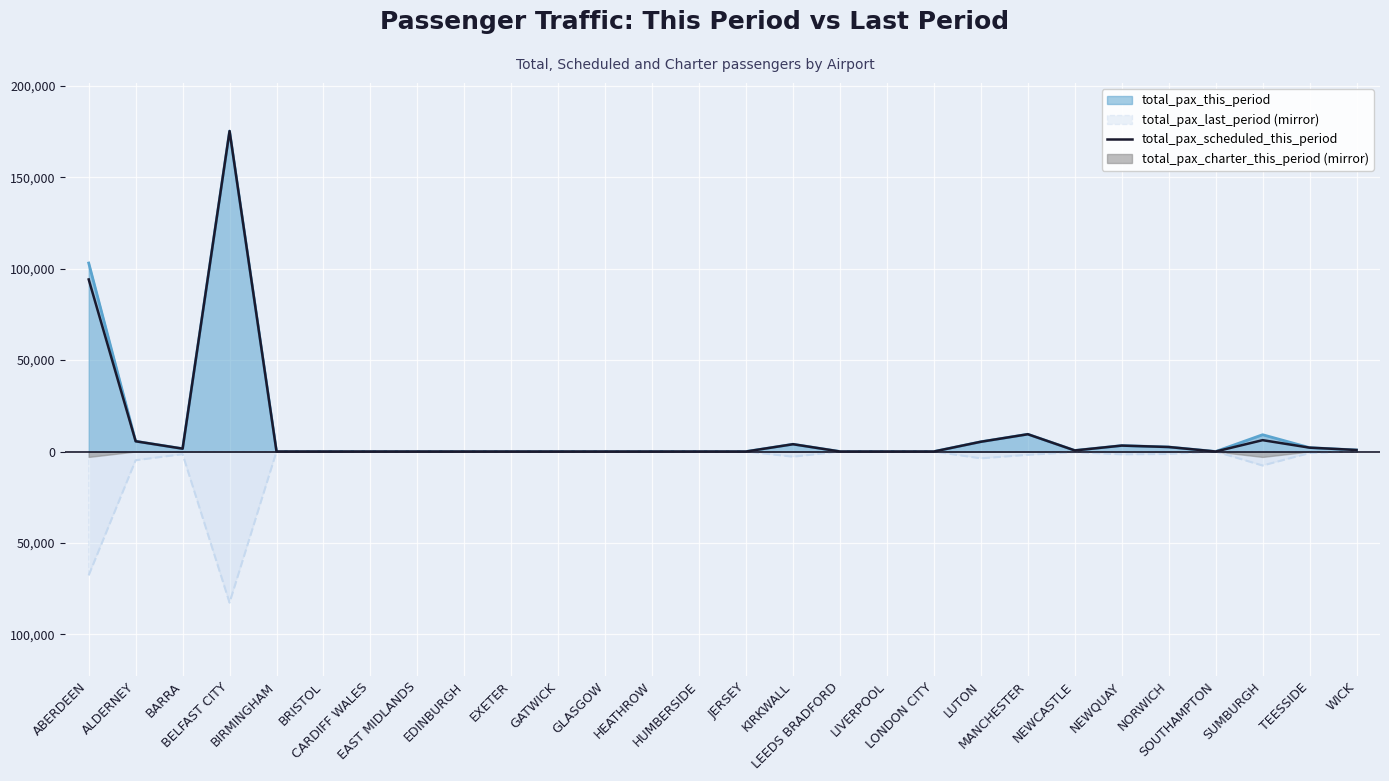

List the labels in order of value, largest first.

BELFAST CITY, ABERDEEN, MANCHESTER, SUMBURGH, ALDERNEY, LUTON, KIRKWALL, NEWQUAY, NORWICH, TEESSIDE, BARRA, WICK, NEWCASTLE, BIRMINGHAM, BRISTOL, CARDIFF WALES, EAST MIDLANDS, EDINBURGH, EXETER, GATWICK, GLASGOW, HEATHROW, HUMBERSIDE, JERSEY, LEEDS BRADFORD, LIVERPOOL, LONDON CITY, SOUTHAMPTON